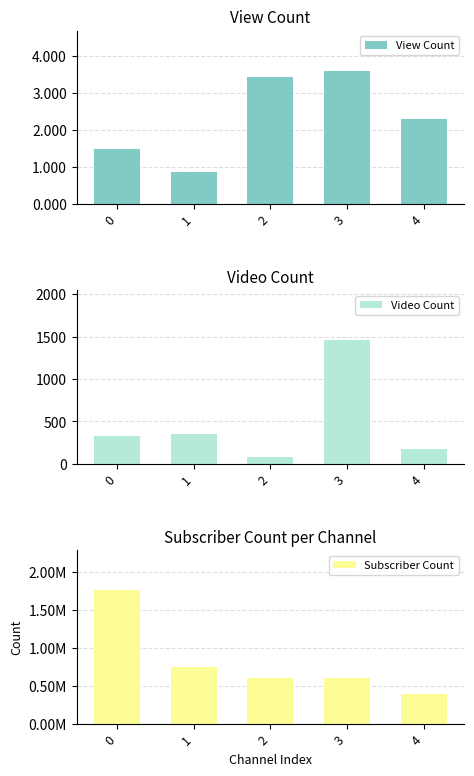

Reading left to right, what are all the values shown in this chart?

View Count: 148384974	87025659	342428761	360012656	229098815
Video Count: 330	345	77	1460	171
Subscriber Count: 1760000	742000	608000	607000	393000